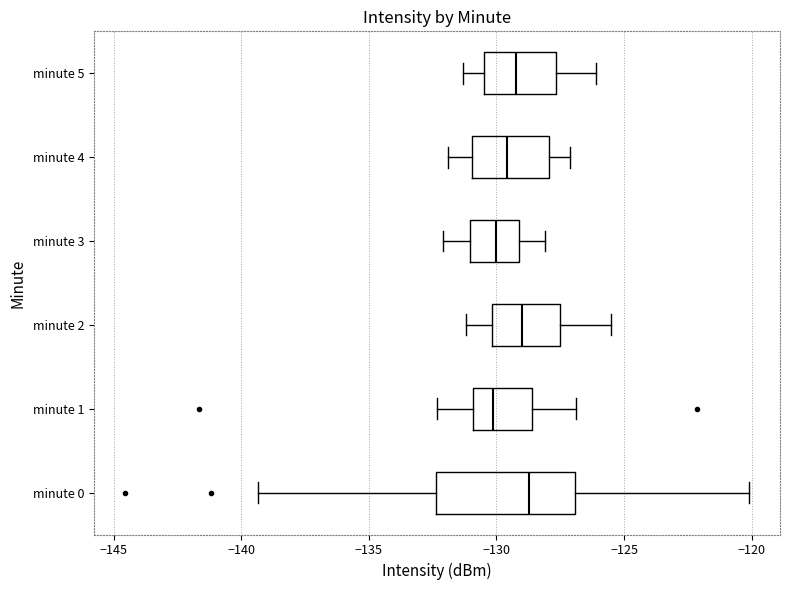

Where is the right edge of the box for minute 1 on the x-axis? The values are not printed on the chart, so give them approximately, as read against the axis.

-128.5